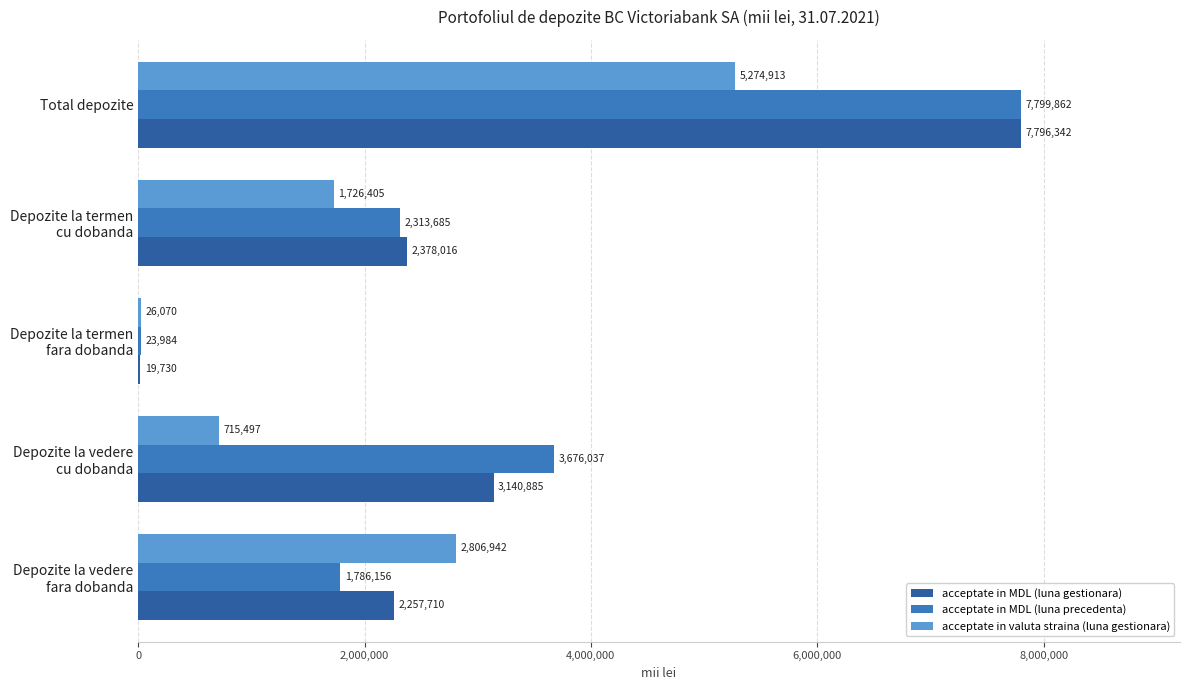

What is the maximum value shown in the chart?

7799861.8